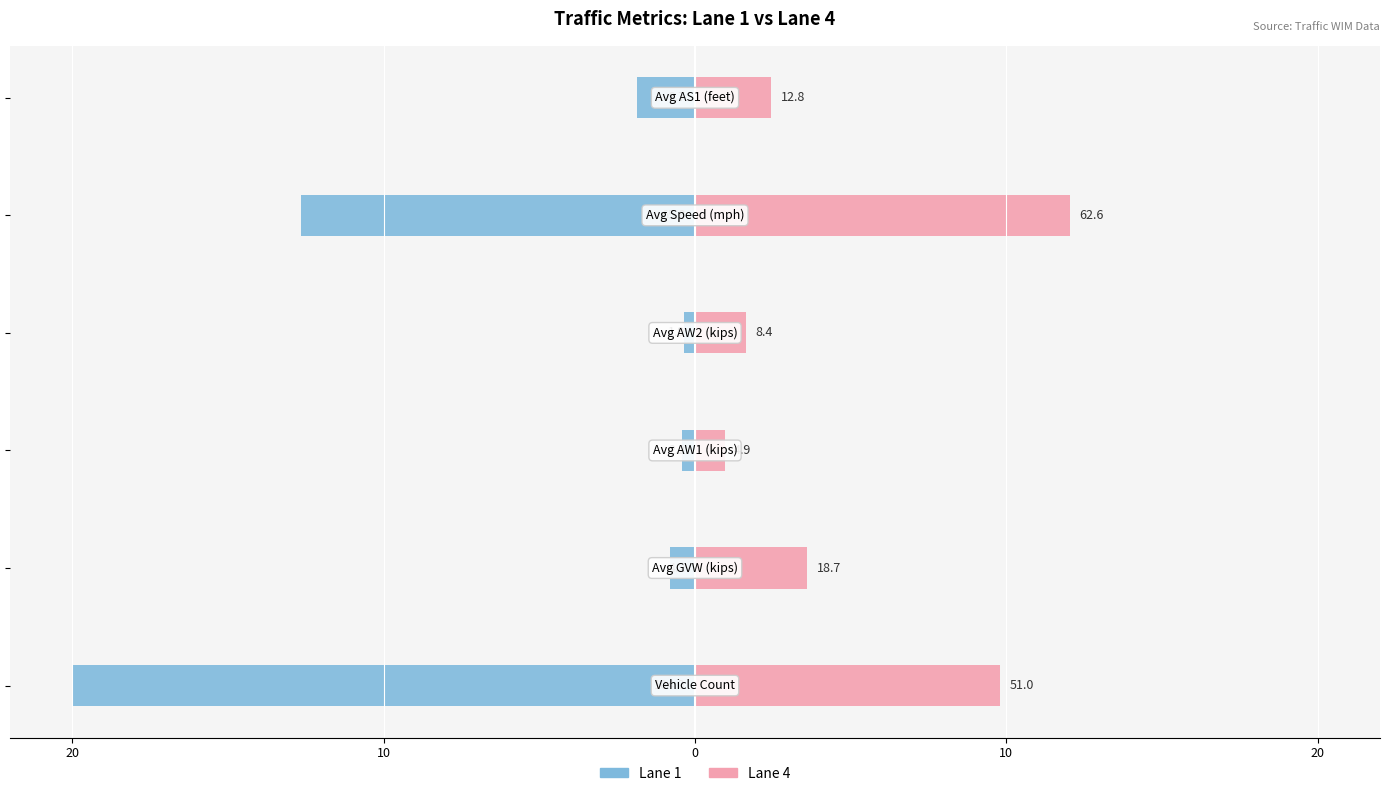

The Lane 1 series shows -6.1 at 20. True or false?

False